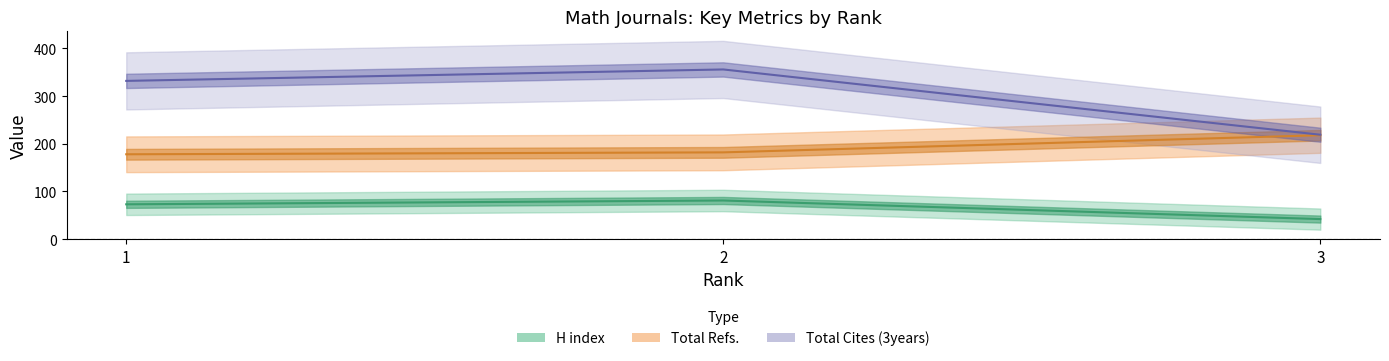

What is the spread (max minus min) of values at 1?

259